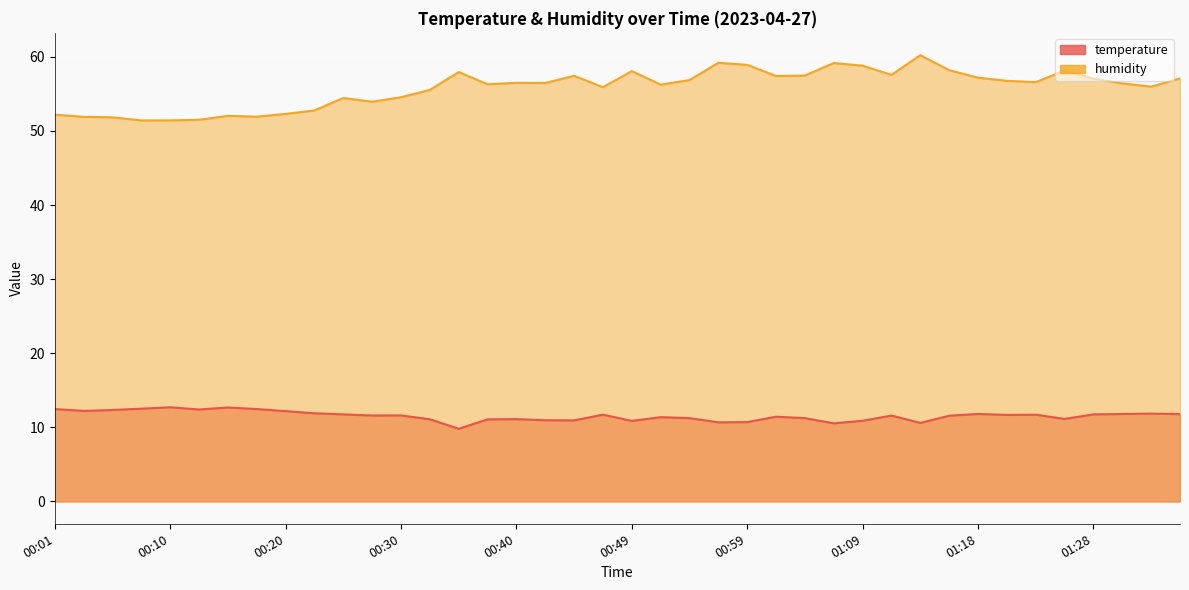

Which series has the widest spread of values?

humidity